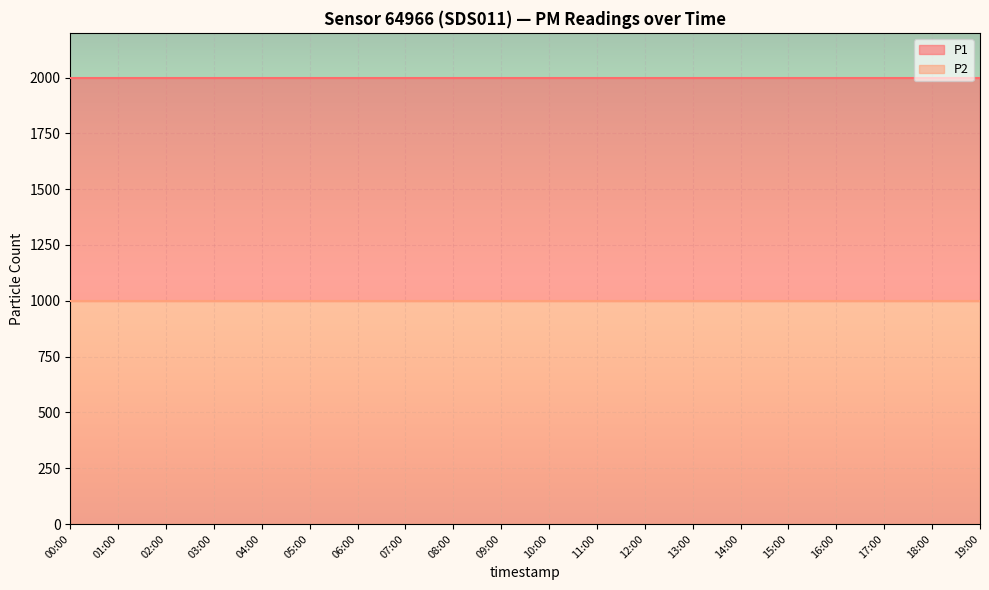

Which series has the widest spread of values?

P1